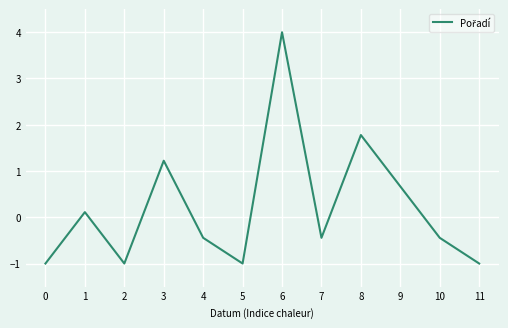

What is the change in value from 4 to 9?

+1.1